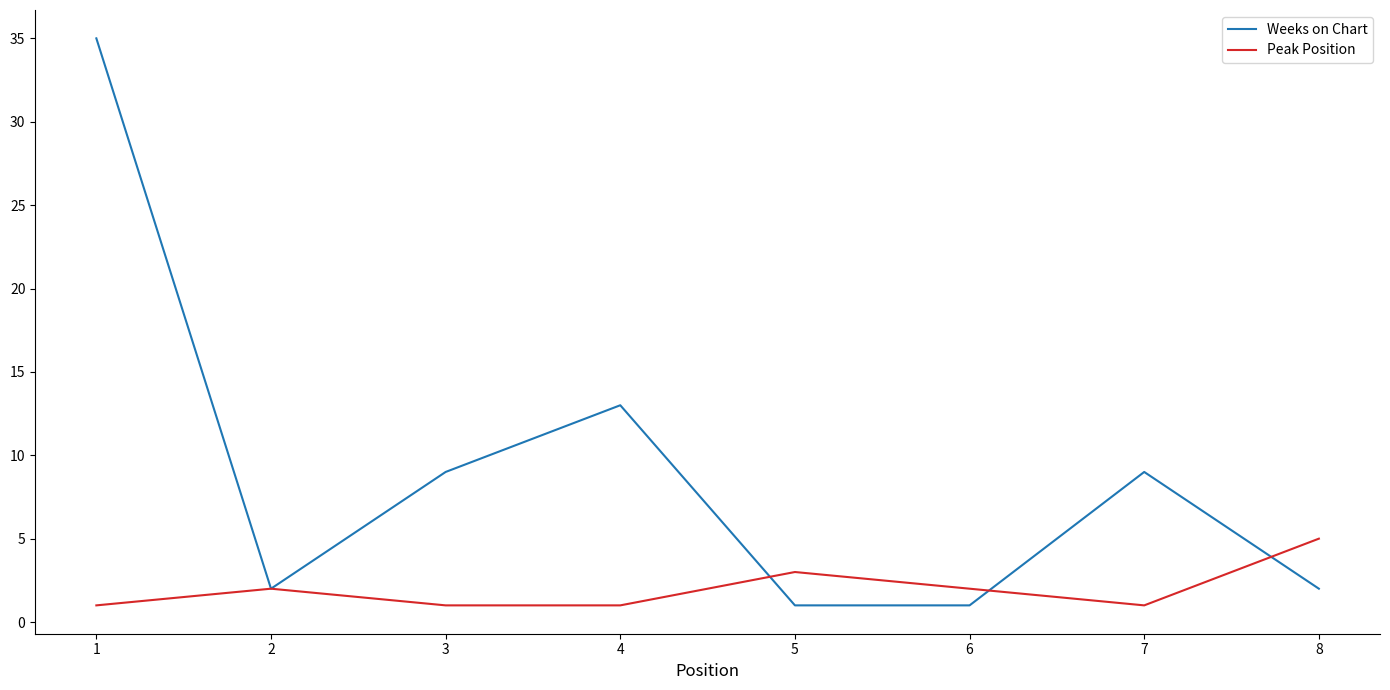

Which series ends up on top after the final intersection of Peak Position and Weeks on Chart?

Peak Position